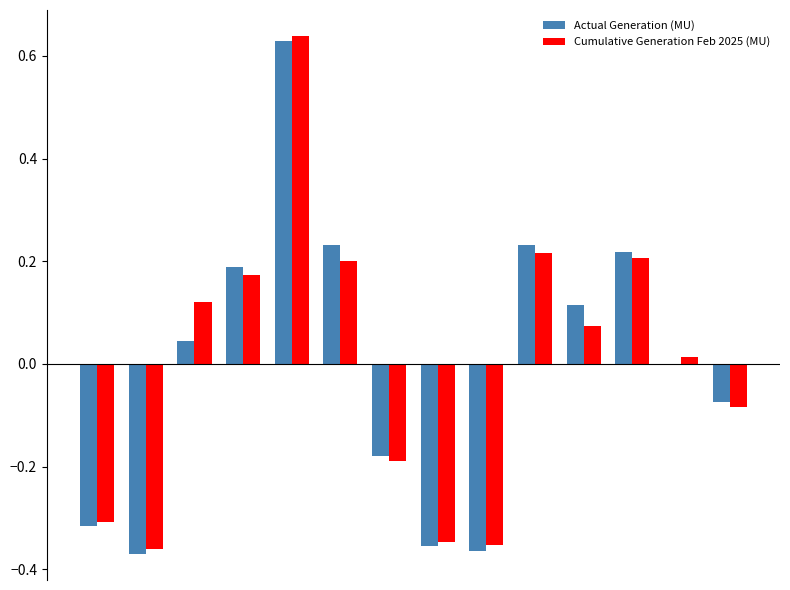

At how many categories does at least one series exceed 0?

8